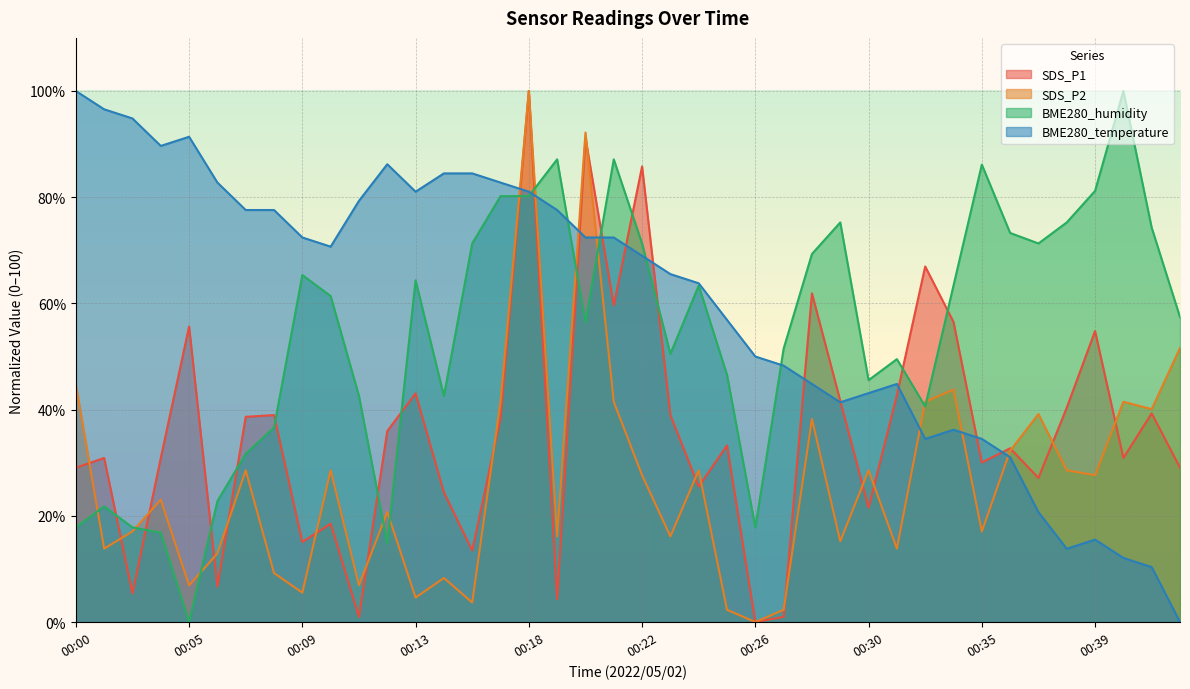

Which has a higher value, 00:10 or 00:16?

00:16